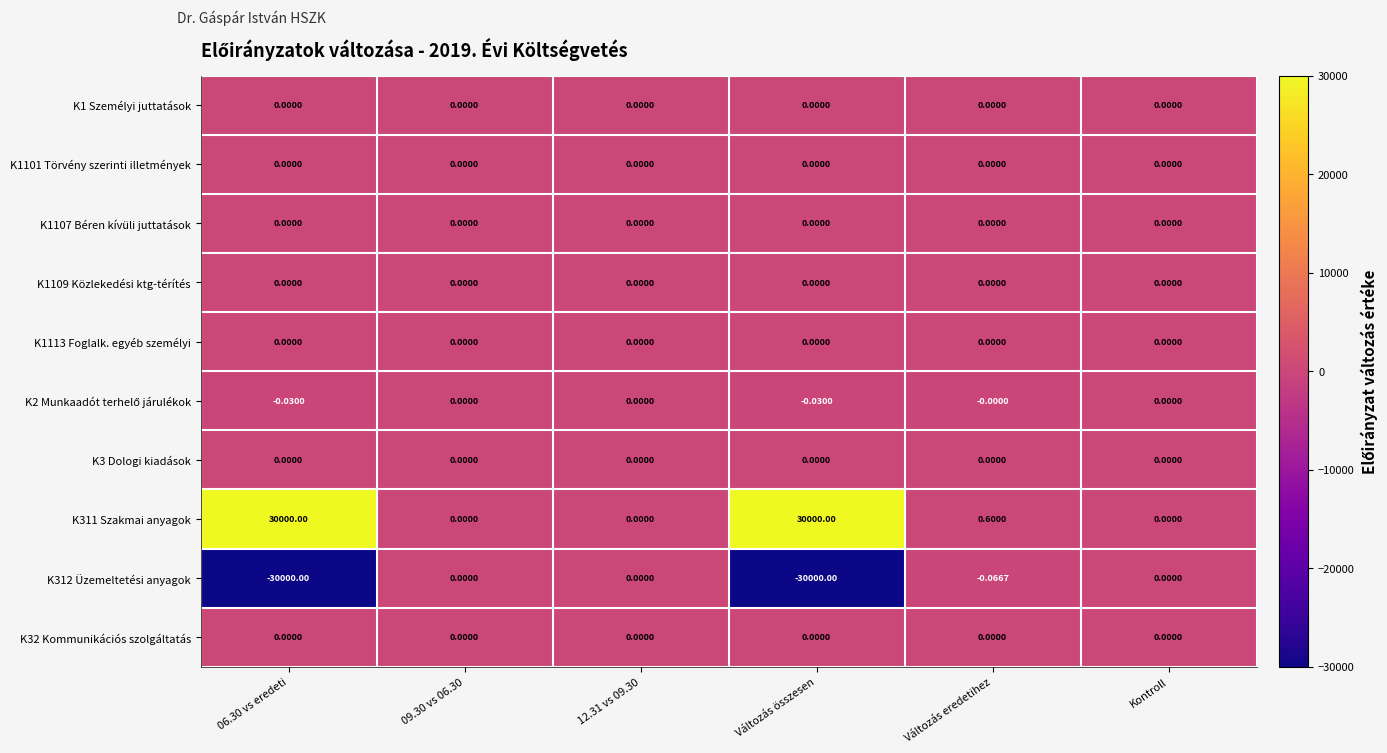

At which category is the sum across all series the highest?

Változás eredetihez